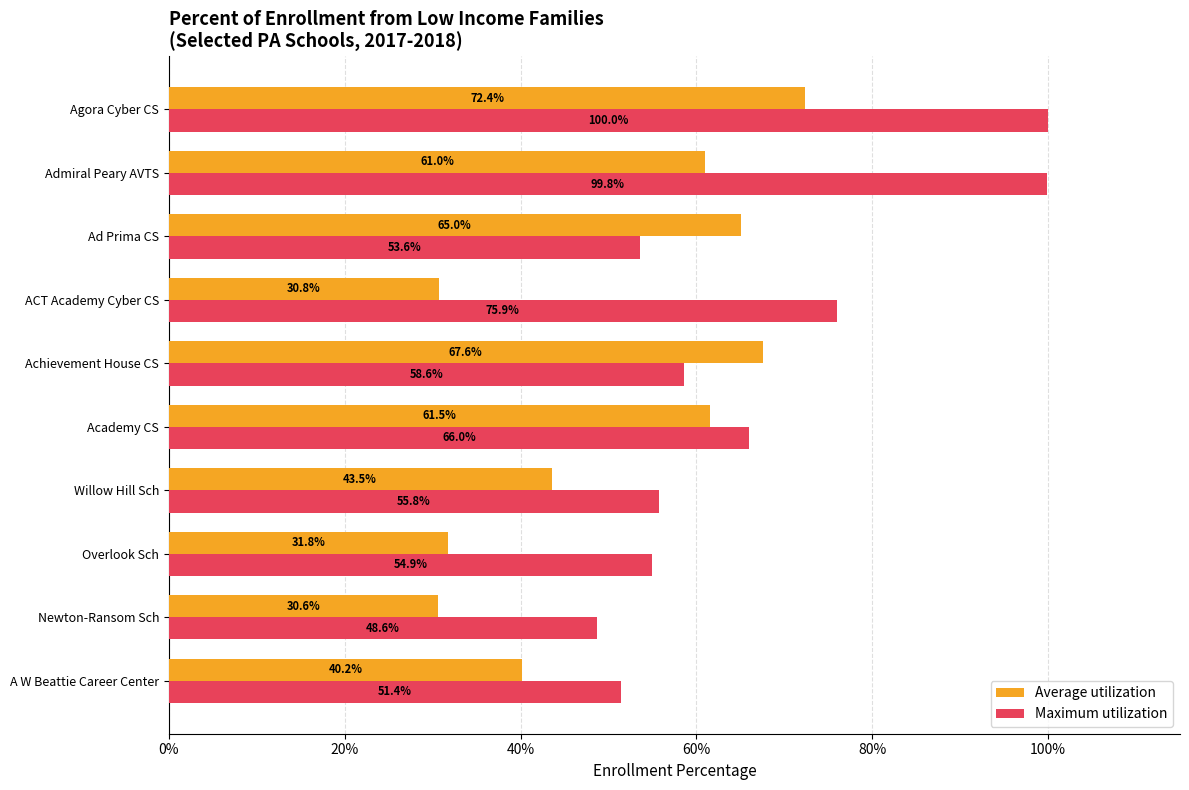

What is the average value of the Average utilization series?

0.5